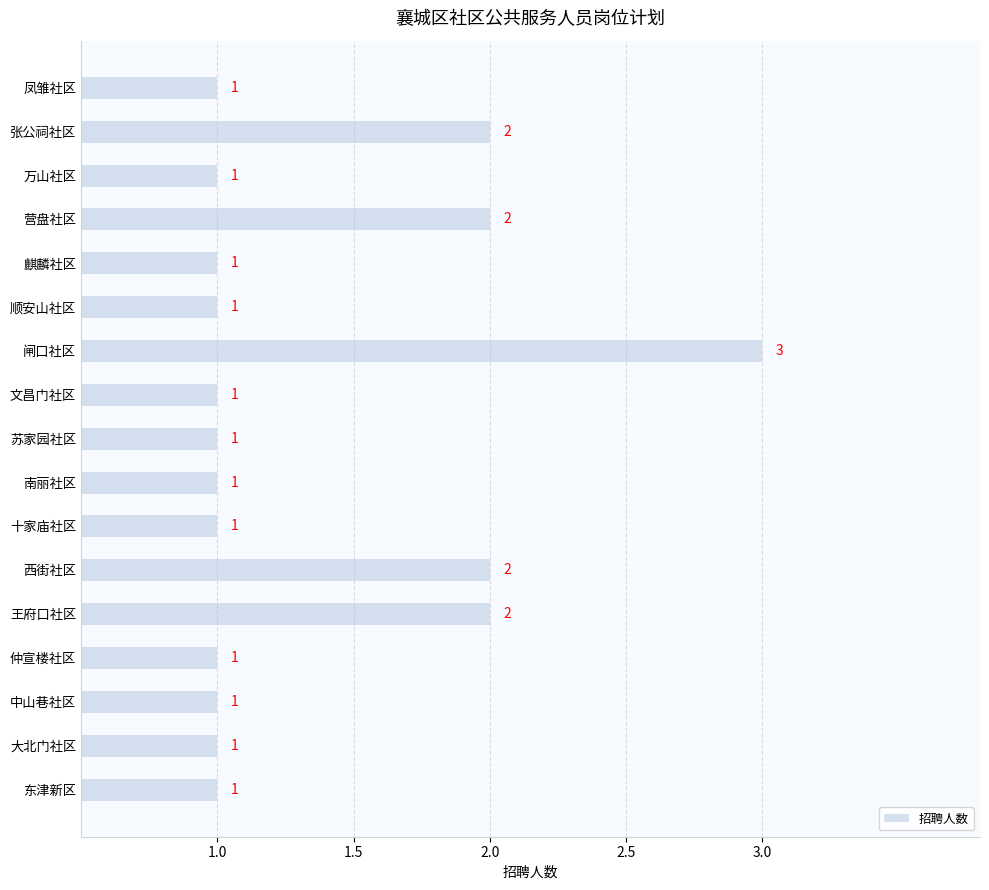

What is the label of the 2nd bar from the bottom?

大北门社区